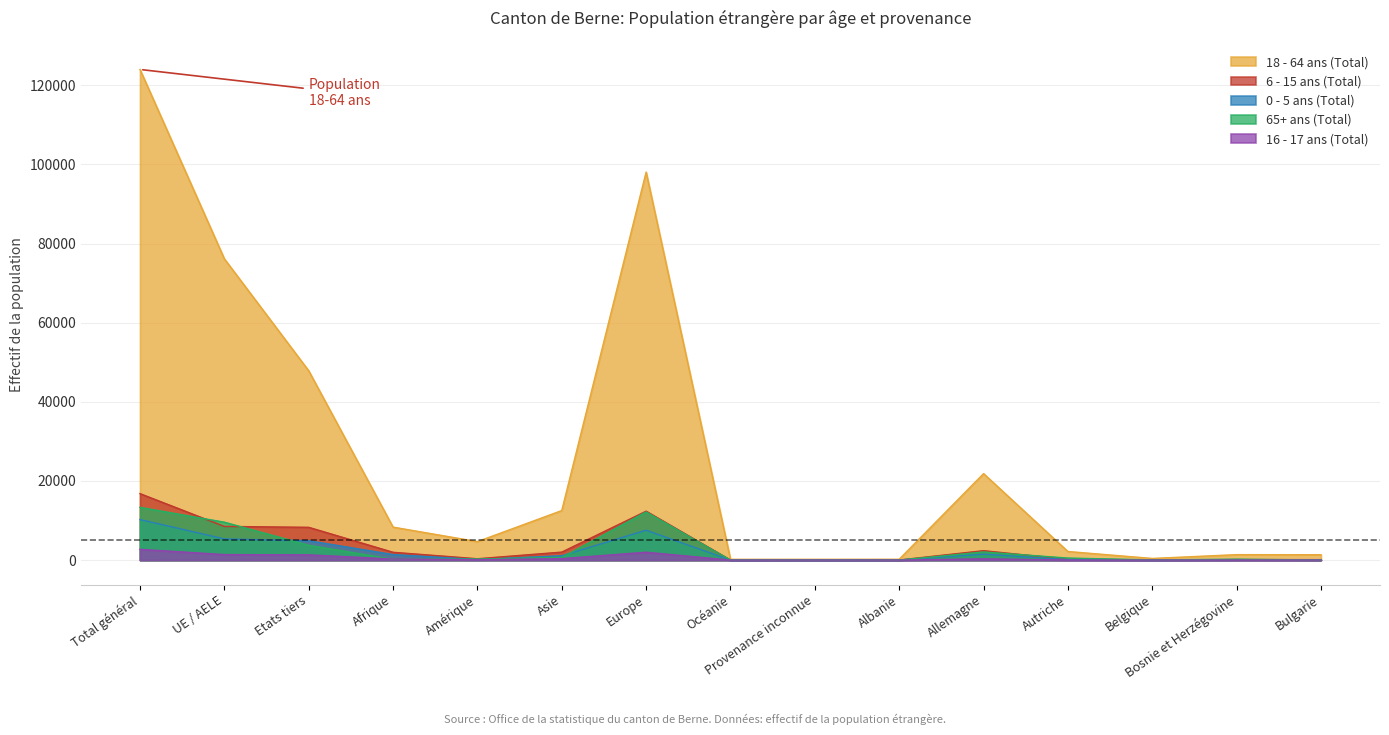

What is the difference between the second highest and second lowest values in the 0 - 5 ans (Total) series?

7533